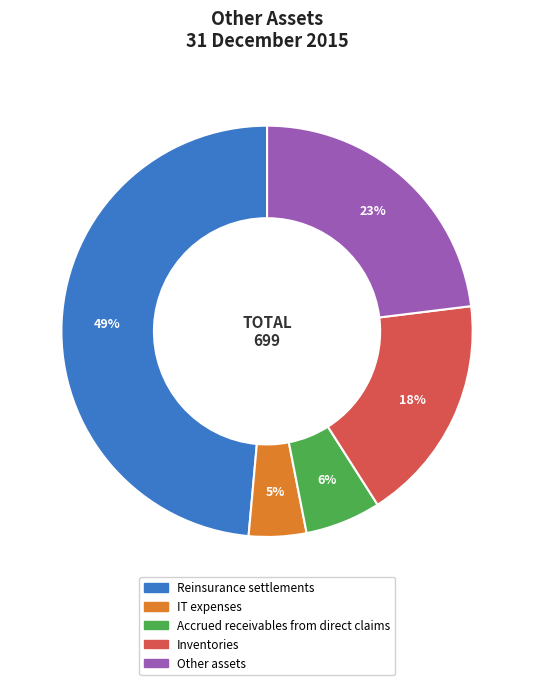

Does Inventories account for over 50% of the chart?

No